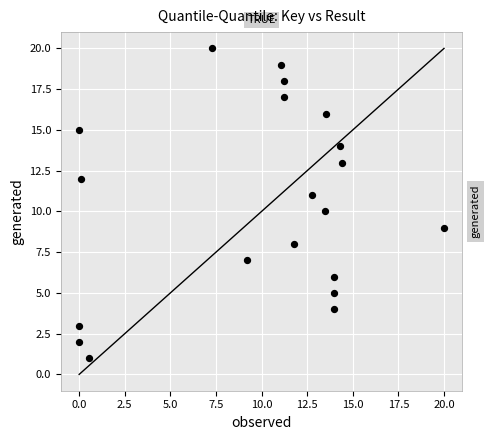

What is the range of Y values (max minus min)?

19